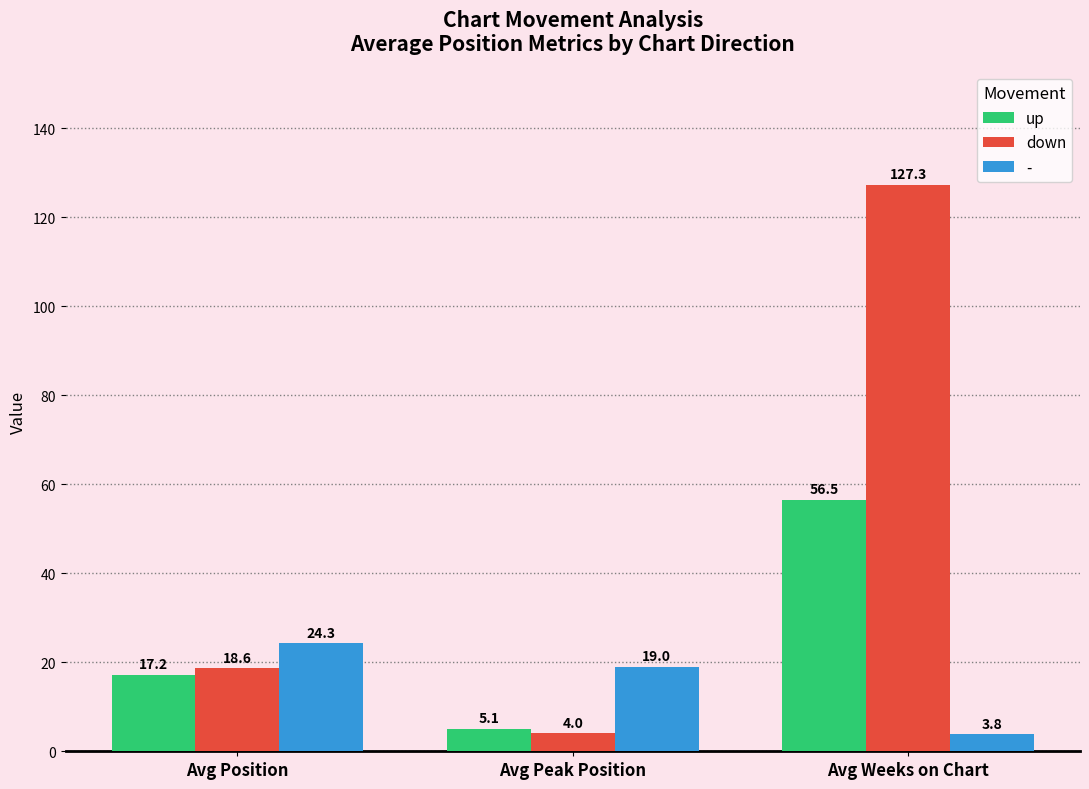

Read the up value at Avg Position.

17.2